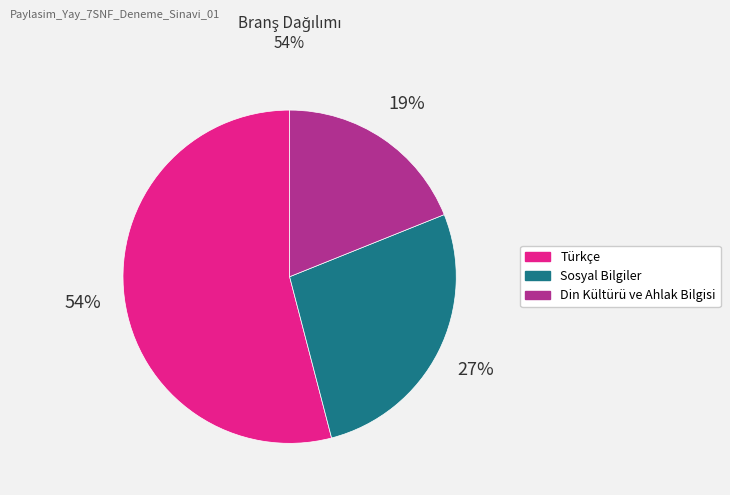

To the nearest percent, what is the difference between the largest and smallest slice percentages?

35%